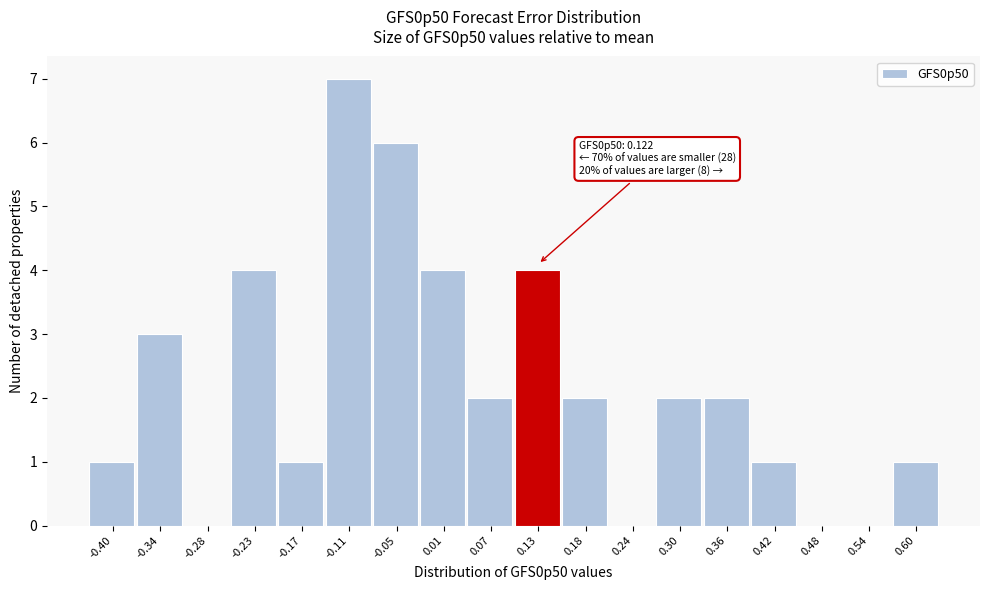

Over which range of the x-axis is the bar tallest?

-0.14 to -0.08